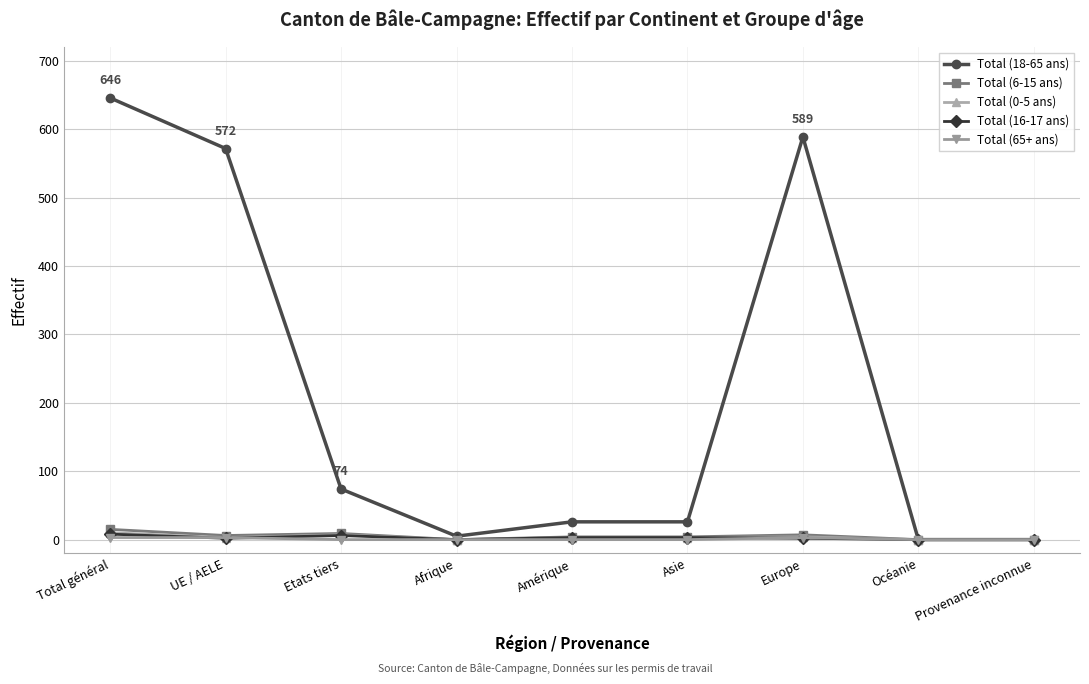

At which category is the sum across all series the highest?

Total général